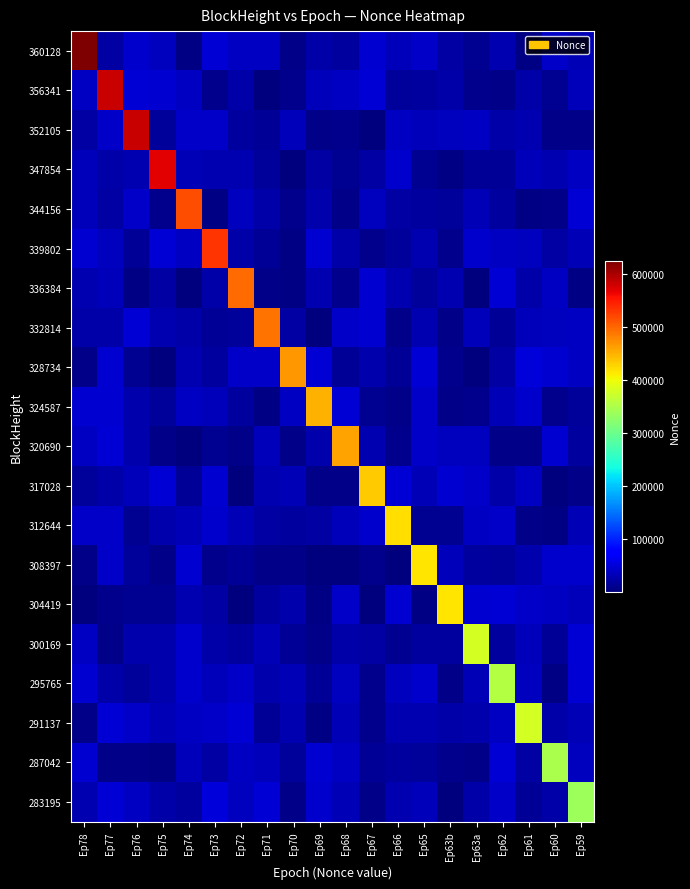

Between Ep77 and Ep72, which is larger?

Ep72